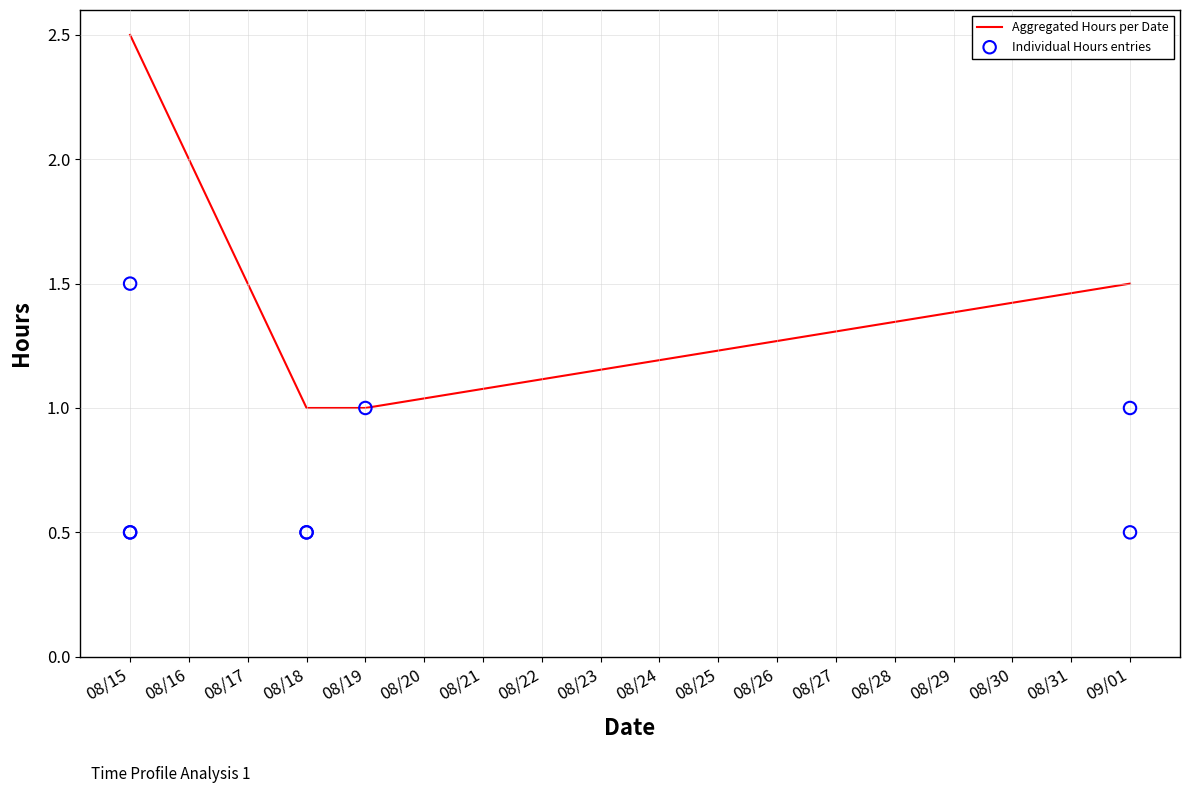

Which has a higher value, 08/15/2011 or 08/18/2011?

08/15/2011